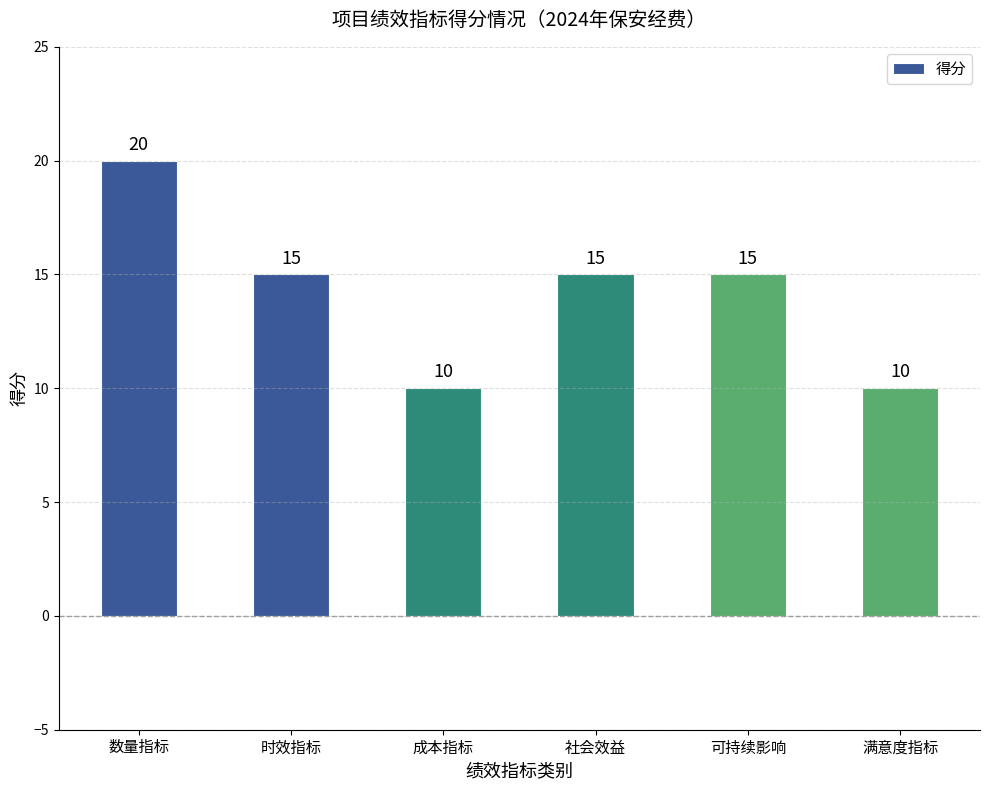

True or false: the data shows 8 at 社会效益.

False